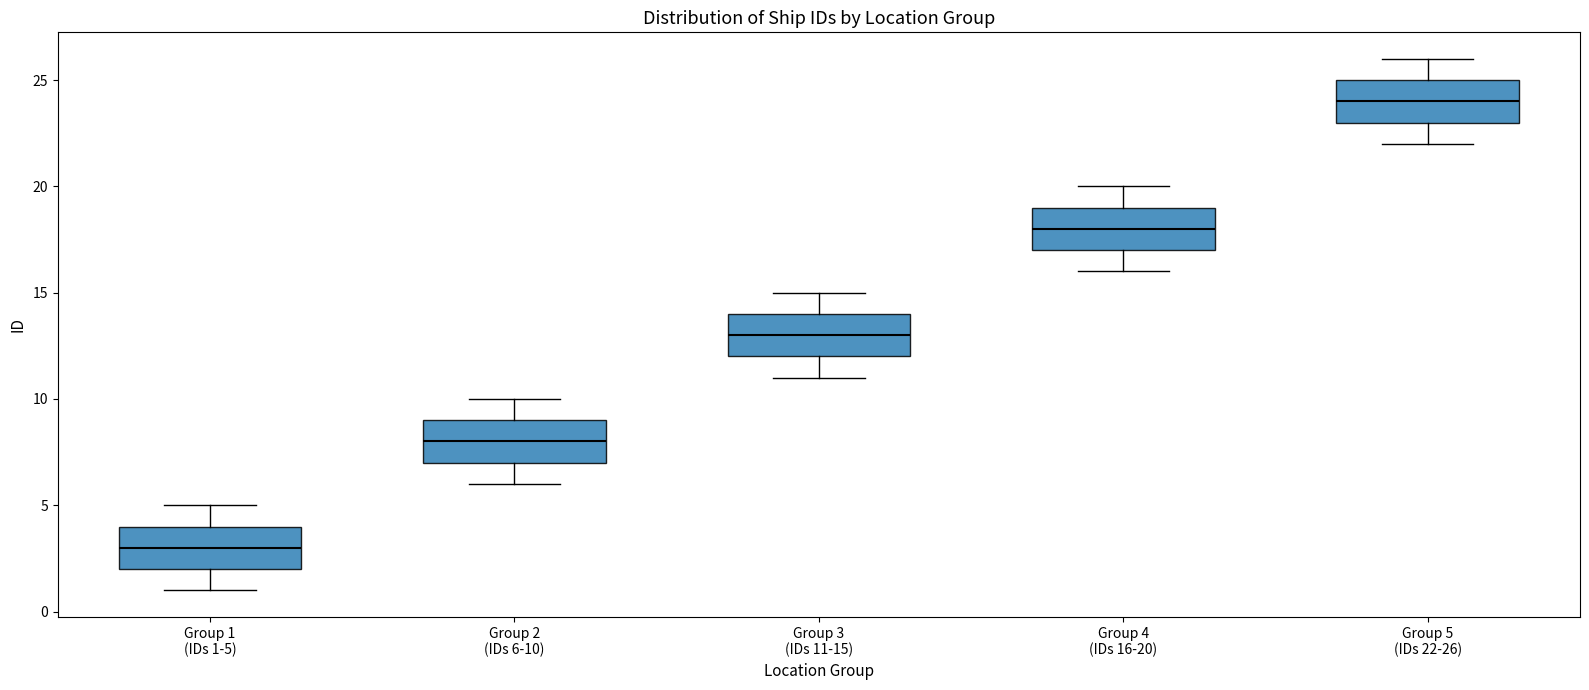

Reading left to right, transcribe this box plot: for each box, give where its median line is, the range the box spans, and where its two whiskers end, as read against the y-axis. The values are not printed on the chart, so give them approximately, as read against the axis.

Group 1 (IDs 1-5): median 3, box 2 to 4, whiskers 1 to 5
Group 2 (IDs 6-10): median 8, box 7 to 9, whiskers 6 to 10
Group 3 (IDs 11-15): median 13, box 12 to 14, whiskers 11 to 15
Group 4 (IDs 16-20): median 18, box 17 to 19, whiskers 16 to 20
Group 5 (IDs 22-26): median 24, box 23 to 25, whiskers 22 to 26